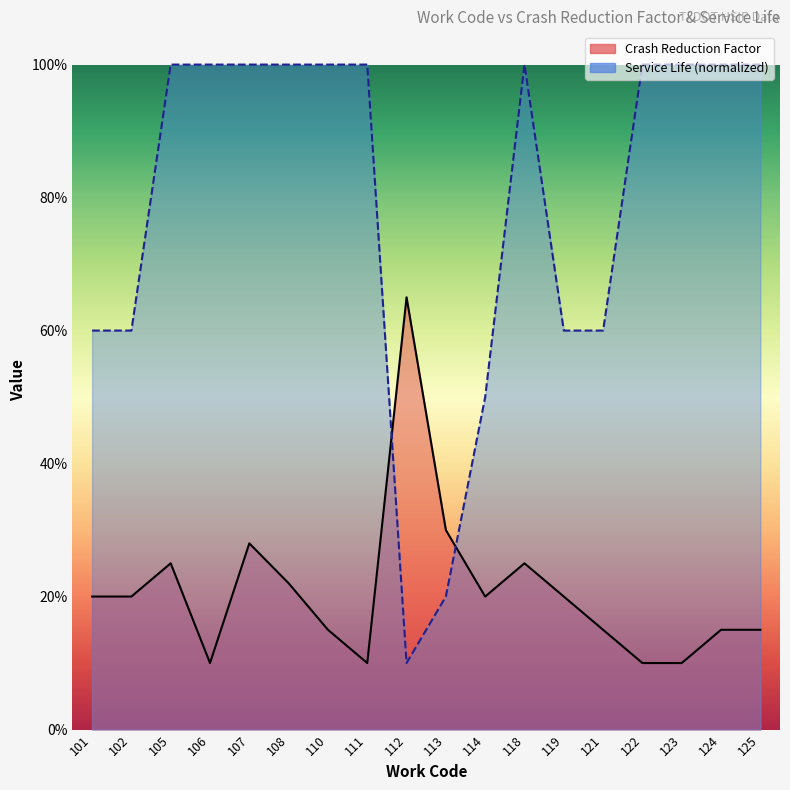

How many intersections are there between Service Life and Crash Reduction Factor?

2